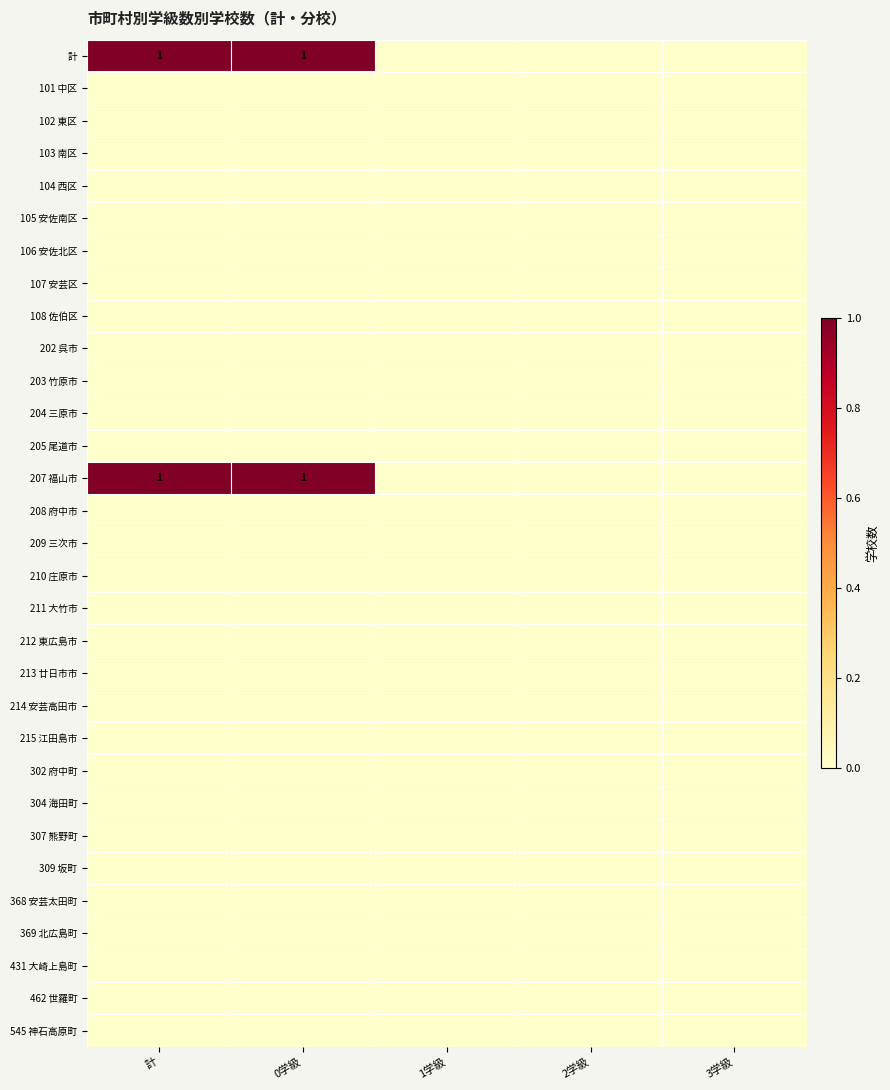

Rank the categories by 105 安佐南区 value from highest to lowest.

計, 0学級, 1学級, 2学級, 3学級